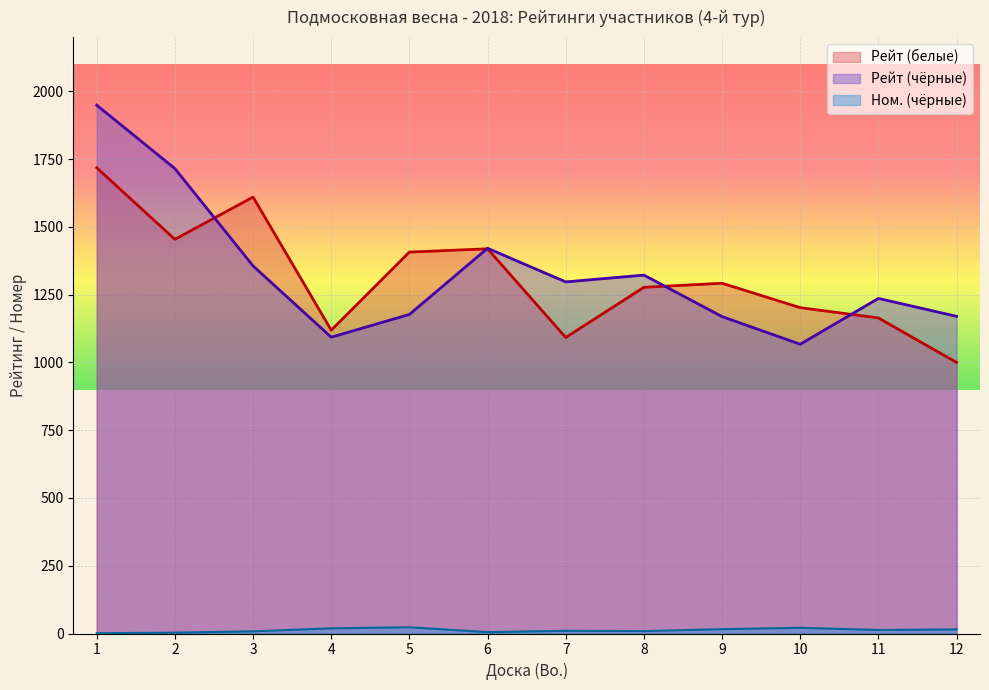

Which label corresponds to the largest value in the chart?

1